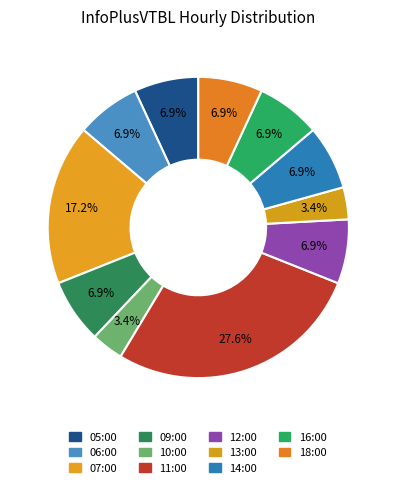

Approximately how many times larger is the value at 12:00 compared to 14:00?

1.0